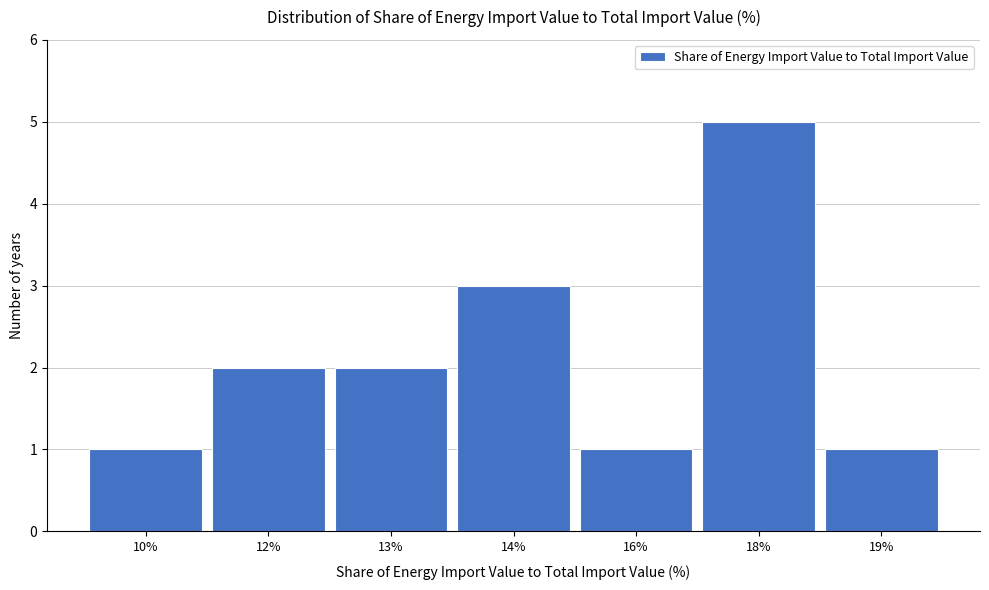

Reading left to right, what are all the values shown in this chart?

10%=1	12%=2	13%=2	14%=3	16%=1	18%=5	19%=1